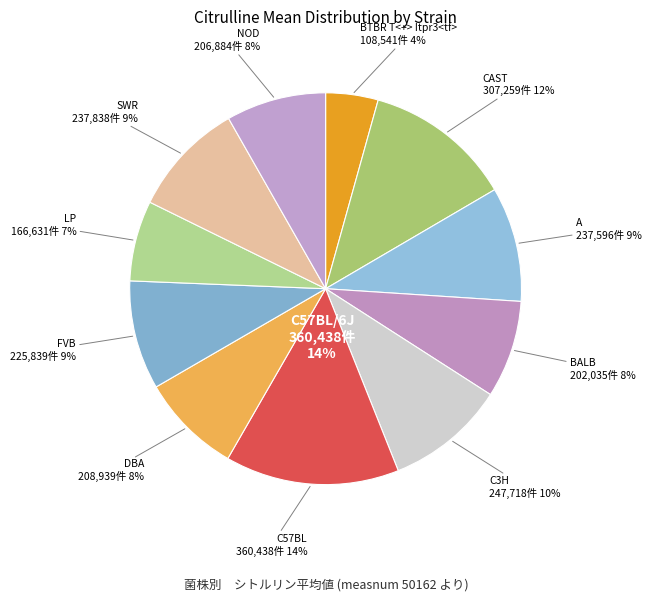

Combined, what portion of the pie is SWR/J and A/J?

18.9%